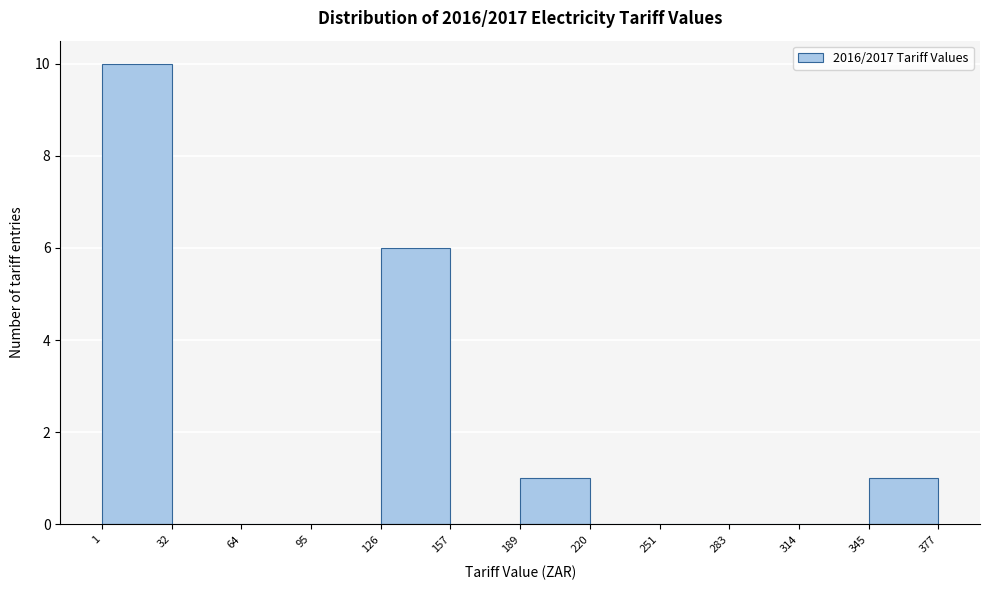

What is the height of the bar covering 1 to 32 on the x-axis? The values are not printed on the chart, so give them approximately, as read against the axis.

10